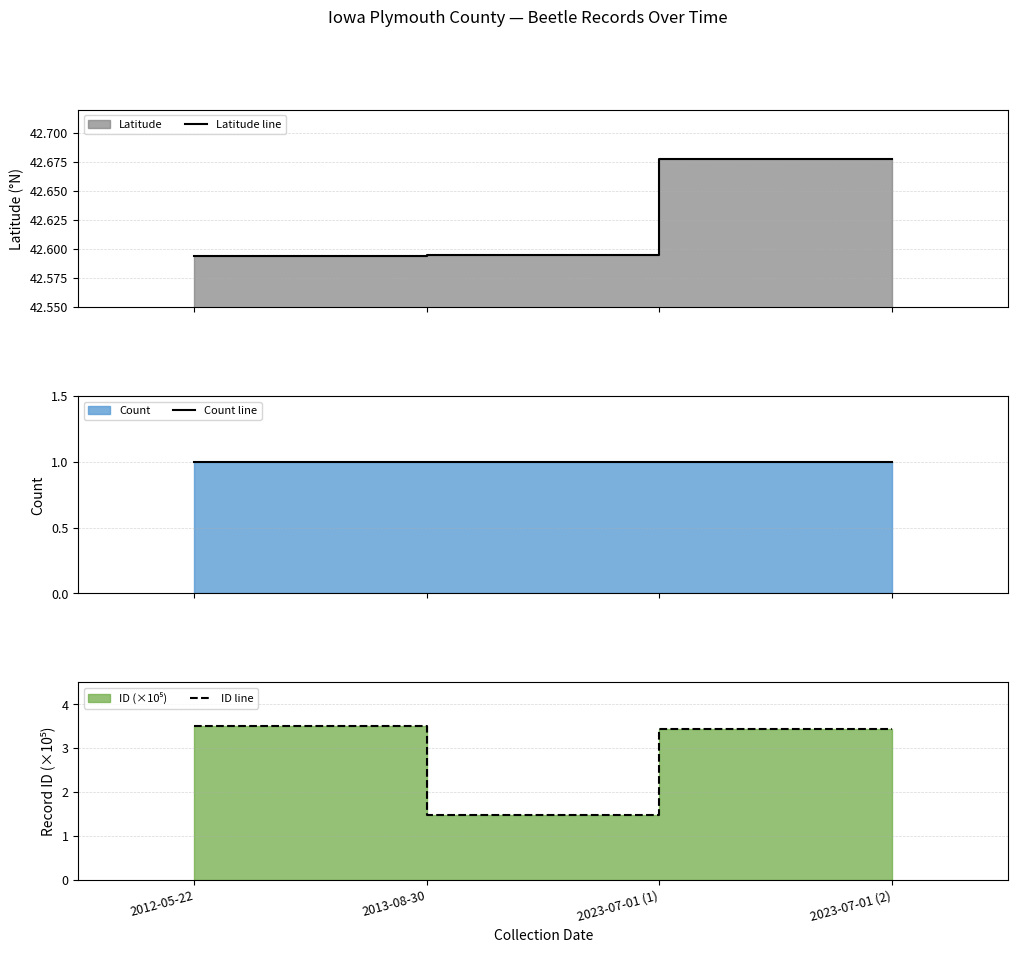

Rank the series by their maximum value, from lowest to highest.

Count line, ID line, Latitude line